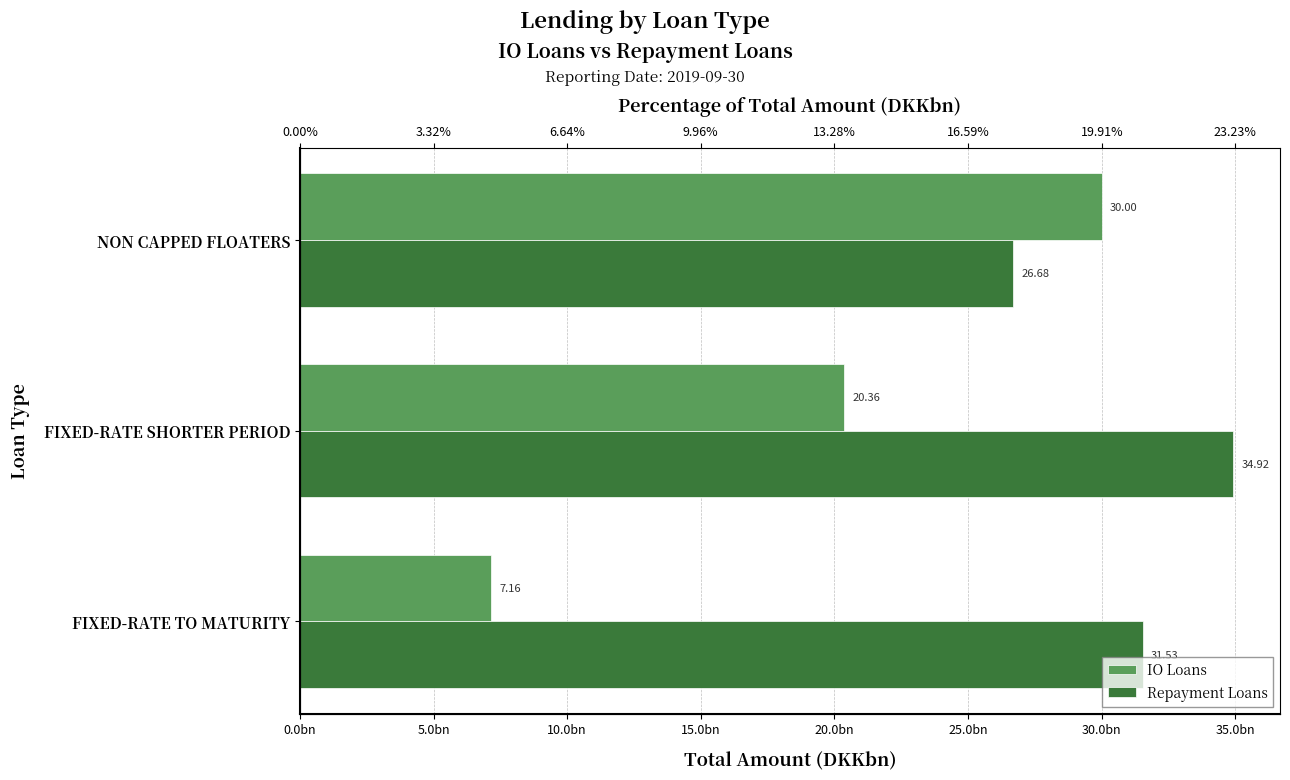

Between FIXED-RATE SHORTER PERIOD and NON CAPPED FLOATERS, which series saw the biggest shift?

IO Loans